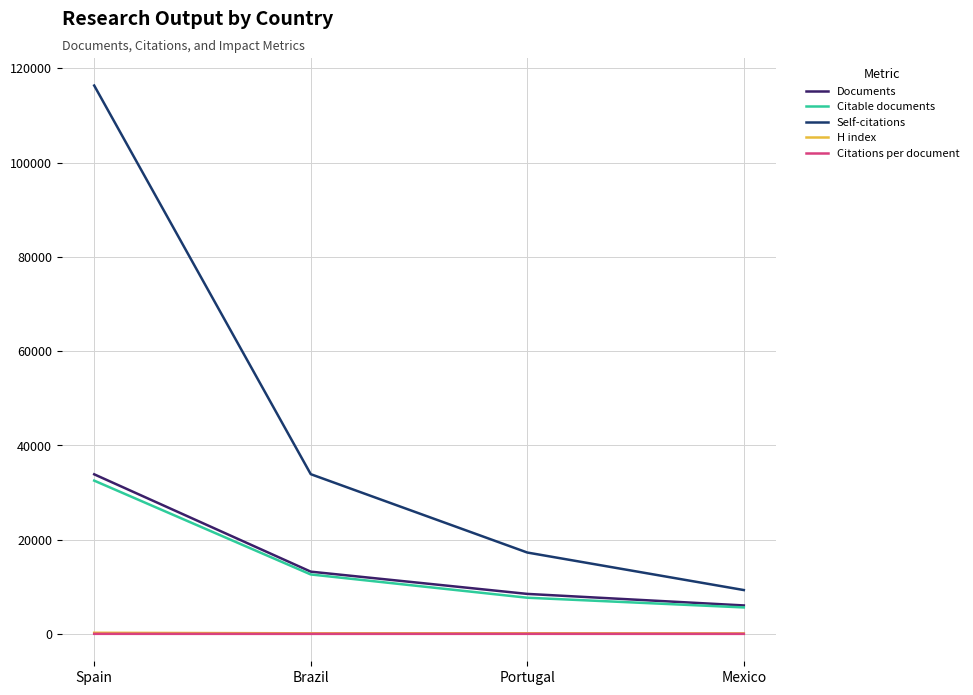

In Citations per document, how many points are higher than both neighbors (excluding endpoints)?

1